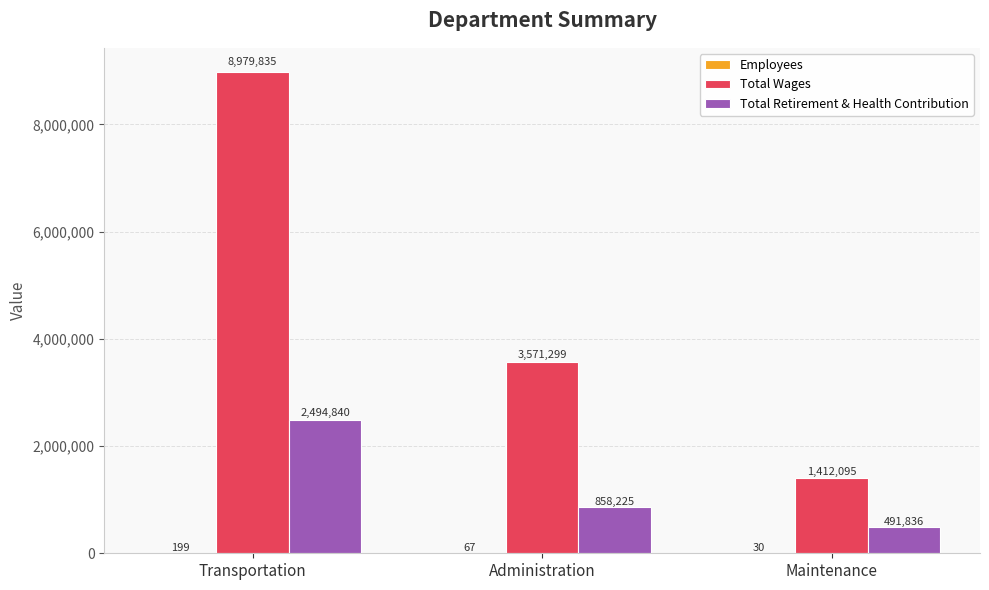

Read the Total Wages value at Administration, to the nearest 50.

3571300